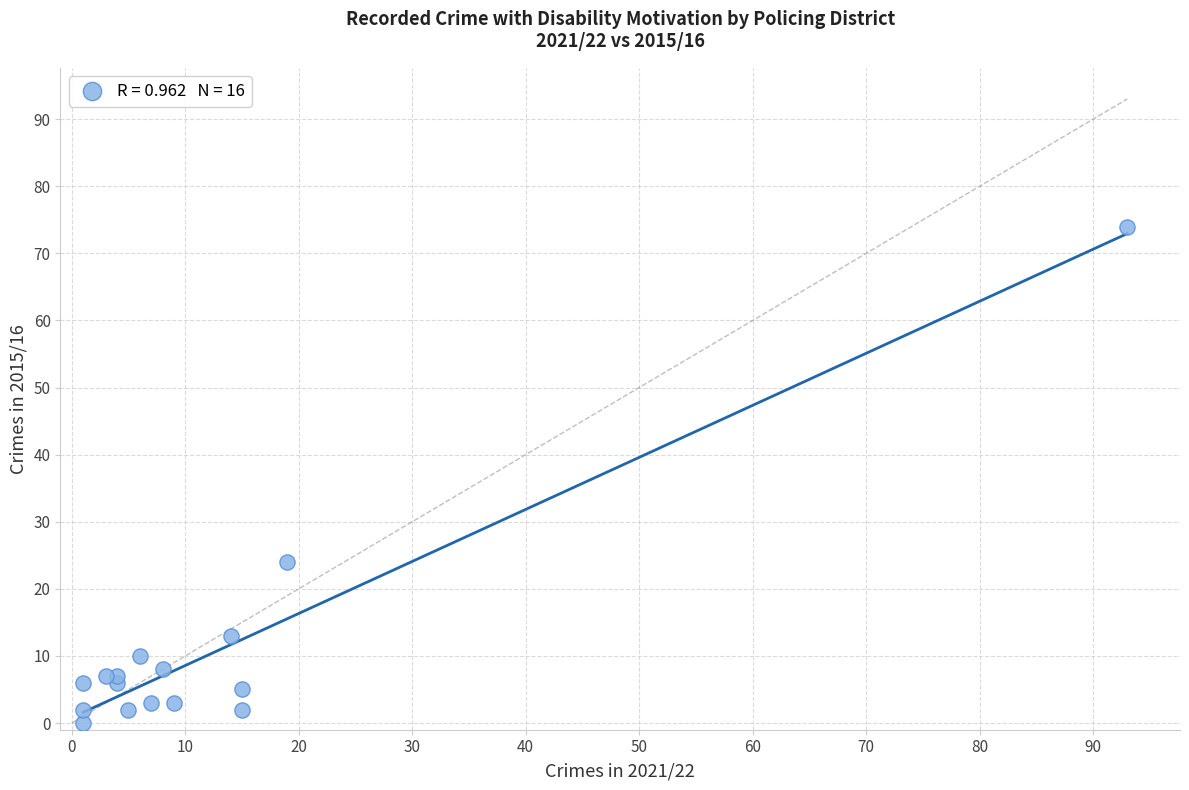

What Y value in the scatter plot is closest to 37?

24